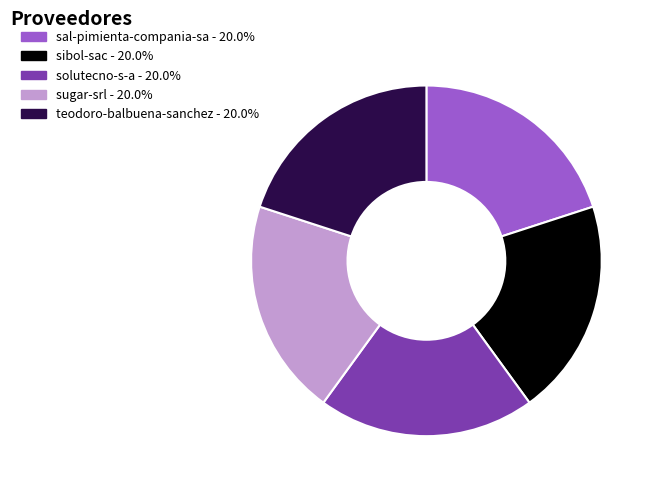

Count the number of slices in the pie.

5